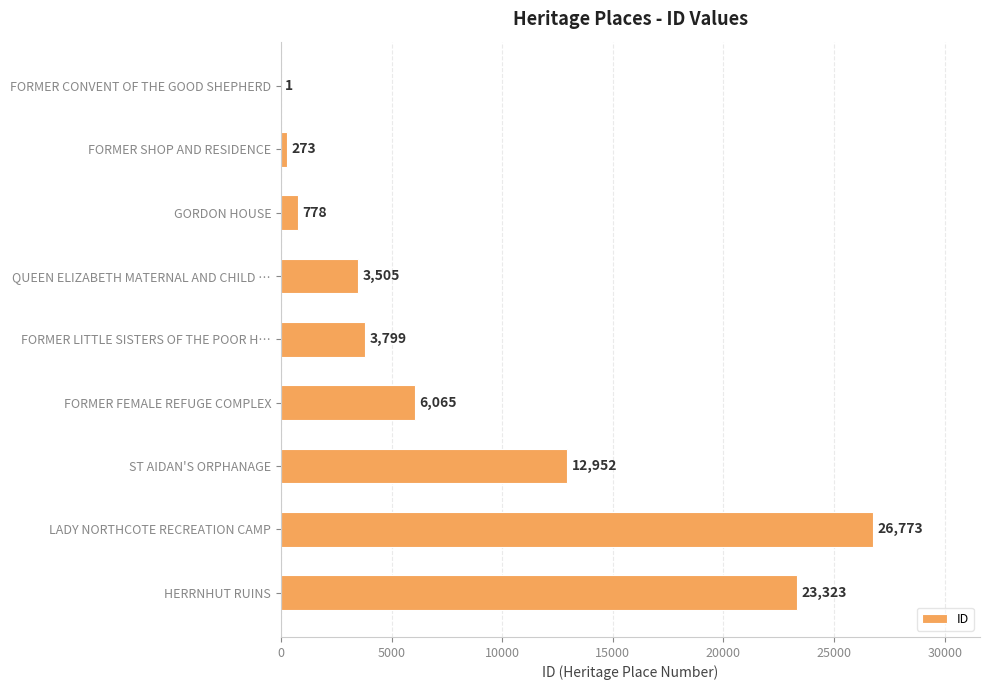

What is the maximum value shown in the chart?

26773